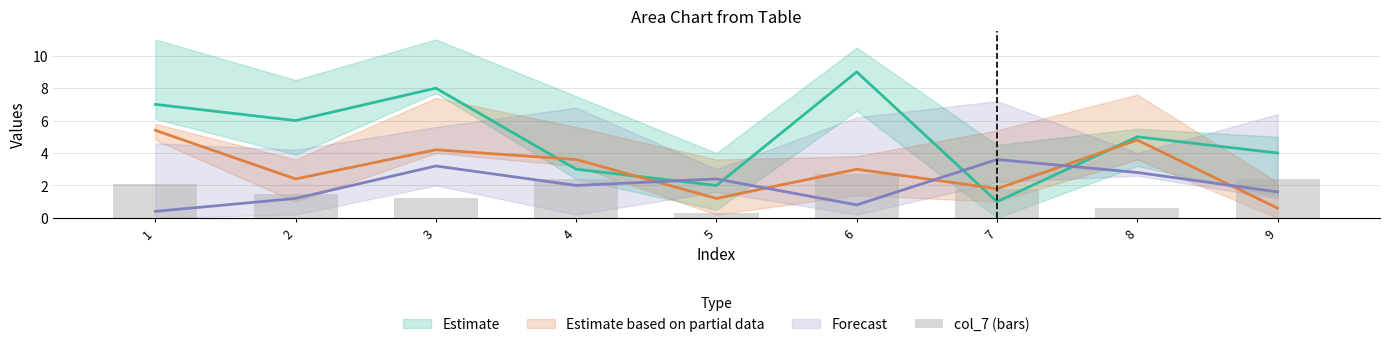

How many data points are above 1?

7